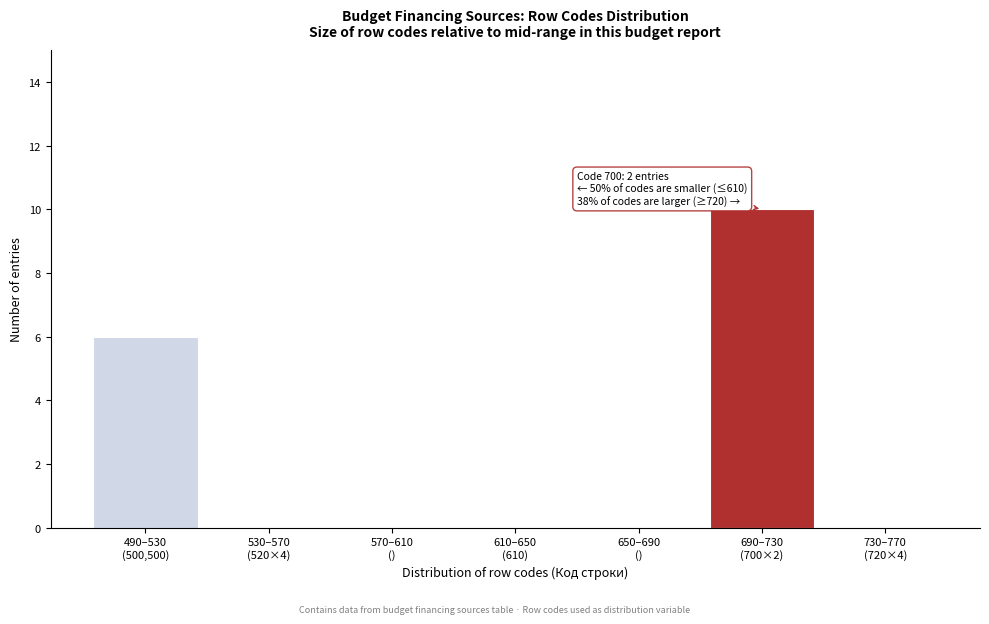

What is the sum of all values?

16